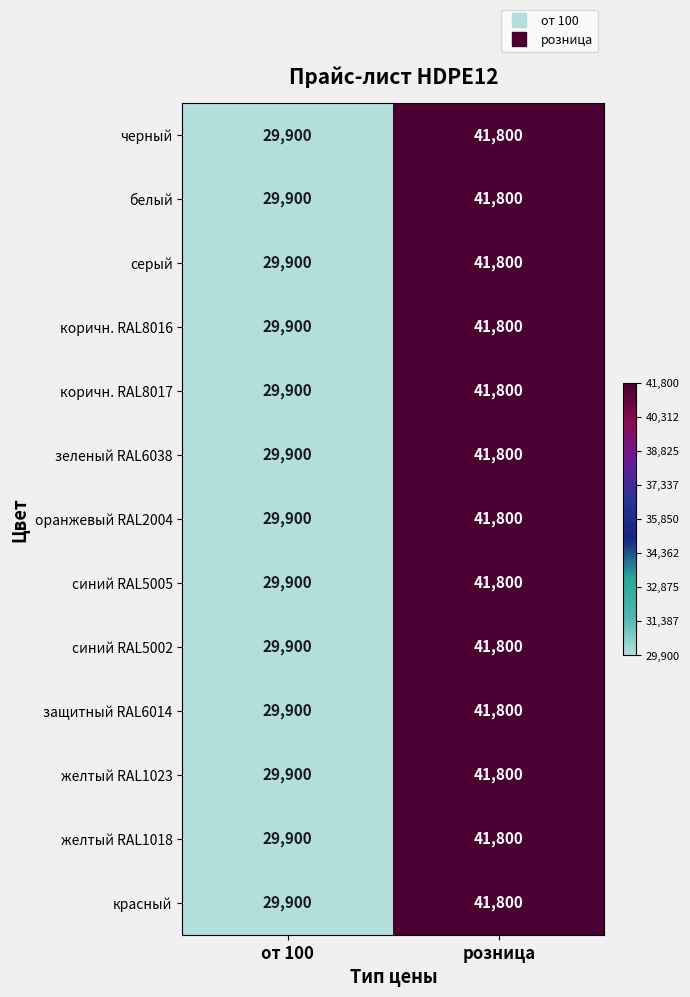

How many data points in коричн. RAL8016 are less than 41800?

1